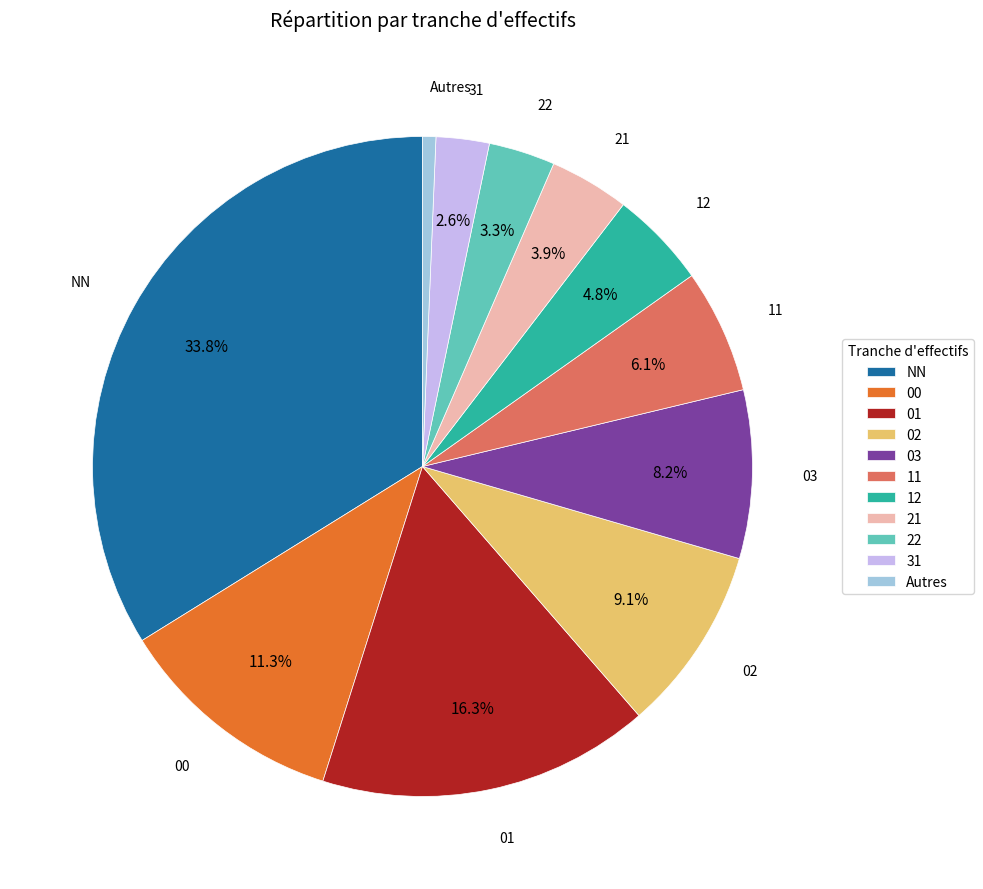

Rank the categories by value from lowest to highest.

Autres, 31, 22, 21, 12, 11, 03, 02, 00, 01, NN